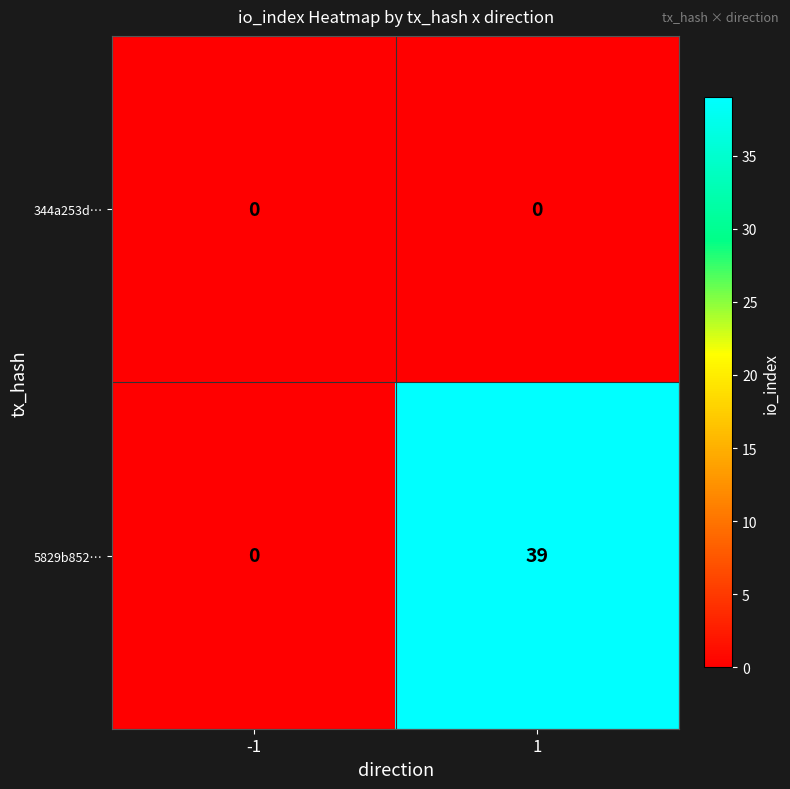

Rank the series by their average value, from lowest to highest.

344a253d…, 5829b852…